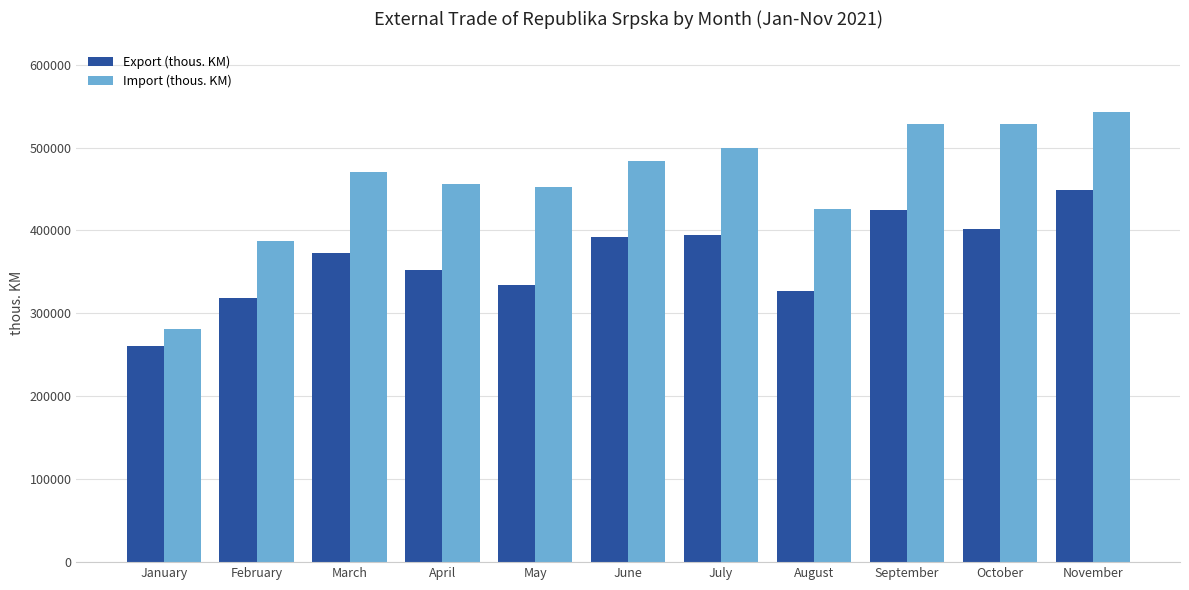

How many bars are there in each group?

2